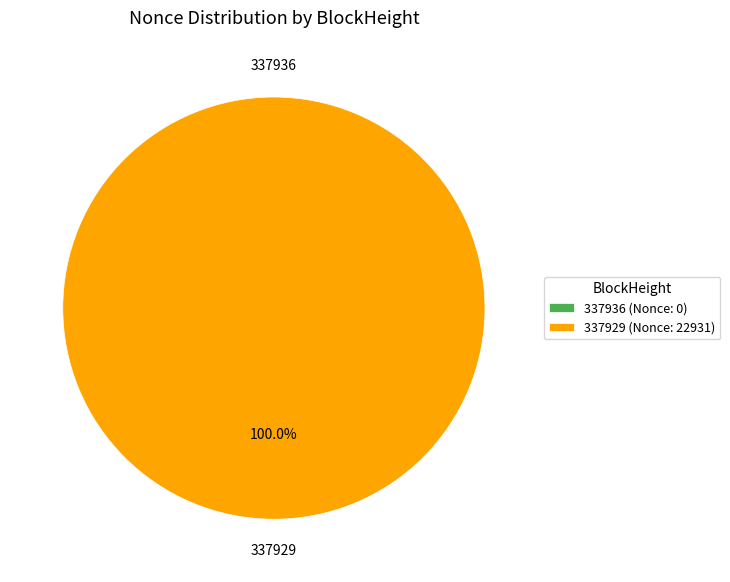

Is there a majority slice in this chart?

Yes